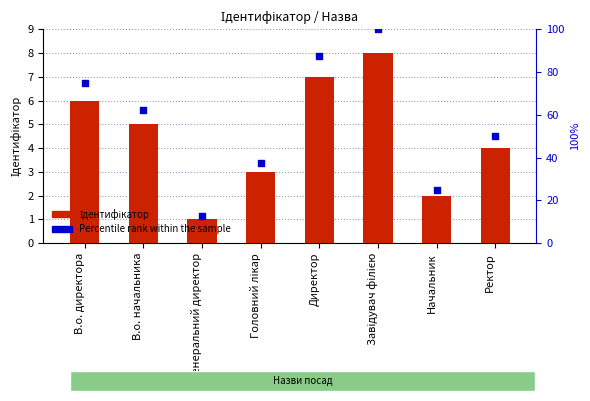

At how many categories does at least one series exceed 92?

1